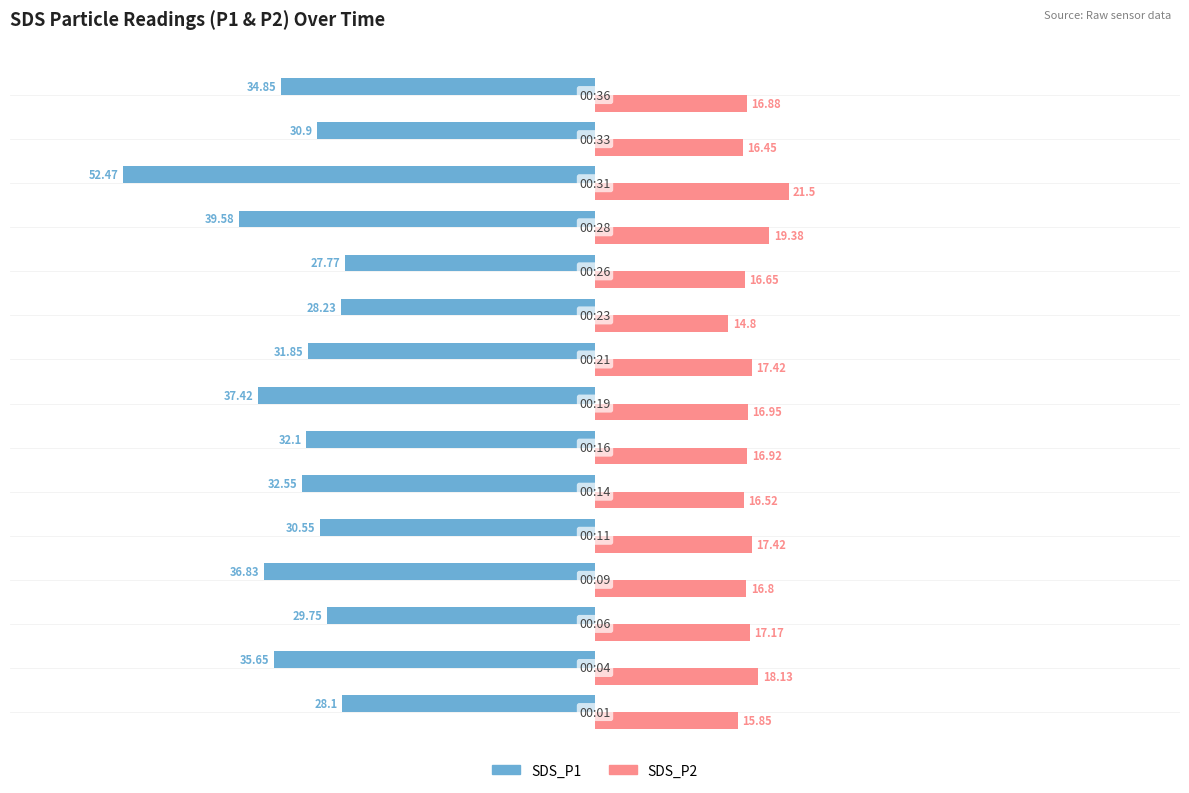

List the series in order of their overall mean, highest first.

SDS_P2, SDS_P1